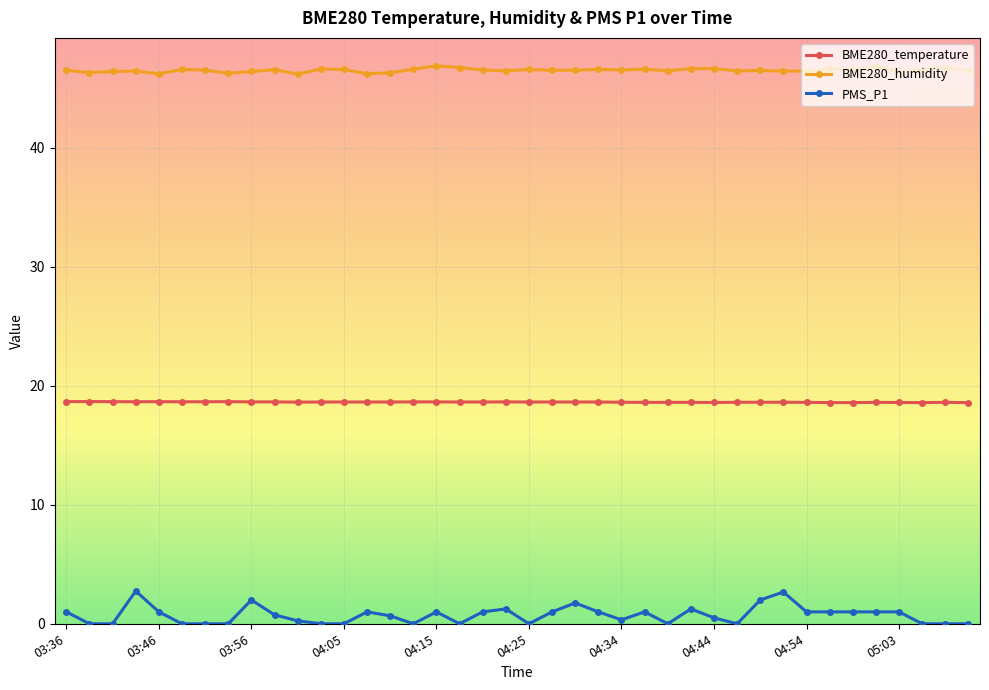

Rank the series by their average value, from highest to lowest.

BME280_humidity, BME280_temperature, PMS_P1